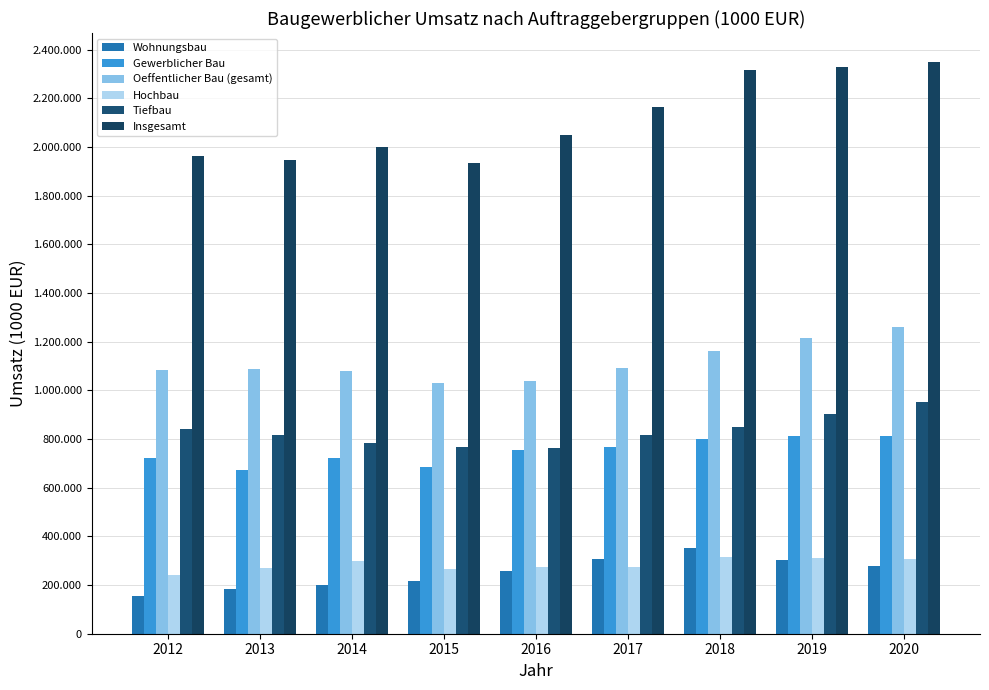

Does the chart contain stacked bars?

No